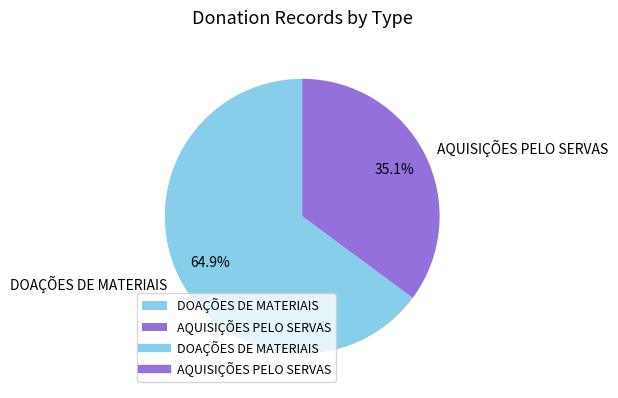

How many segments does this pie chart have?

2